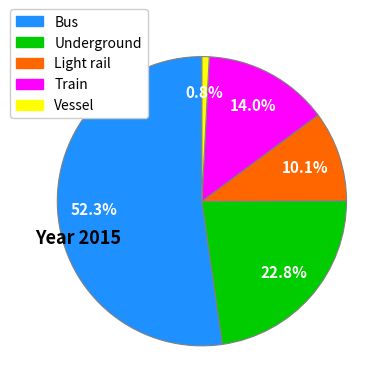

Which category accounts for the majority?

Bus